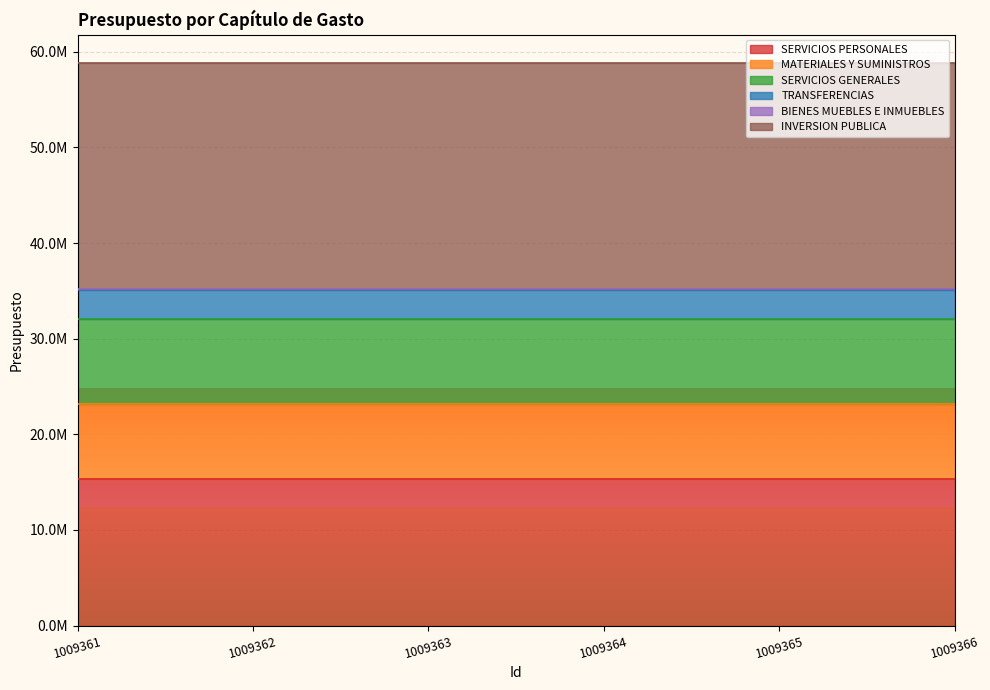

What are all the series names shown in the legend?

SERVICIOS PERSONALES, MATERIALES Y SUMINISTROS, SERVICIOS GENERALES, TRANSFERENCIAS, BIENES MUEBLES E INMUEBLES, INVERSION PUBLICA